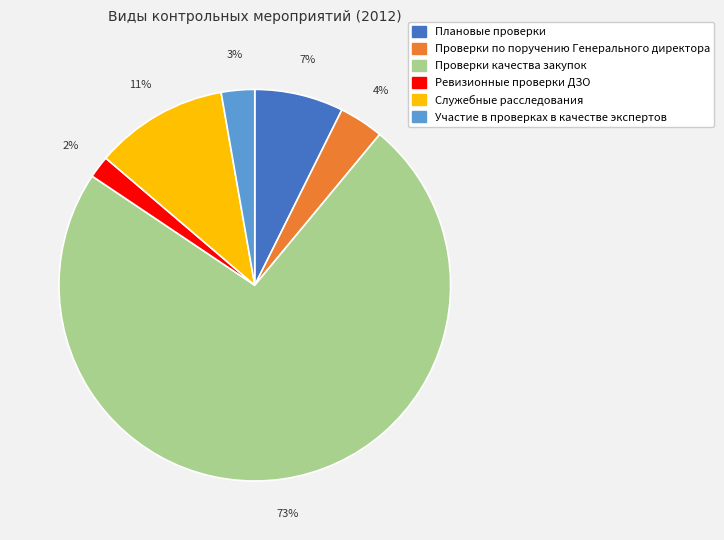

To the nearest percent, what is the average slice percentage?

17%